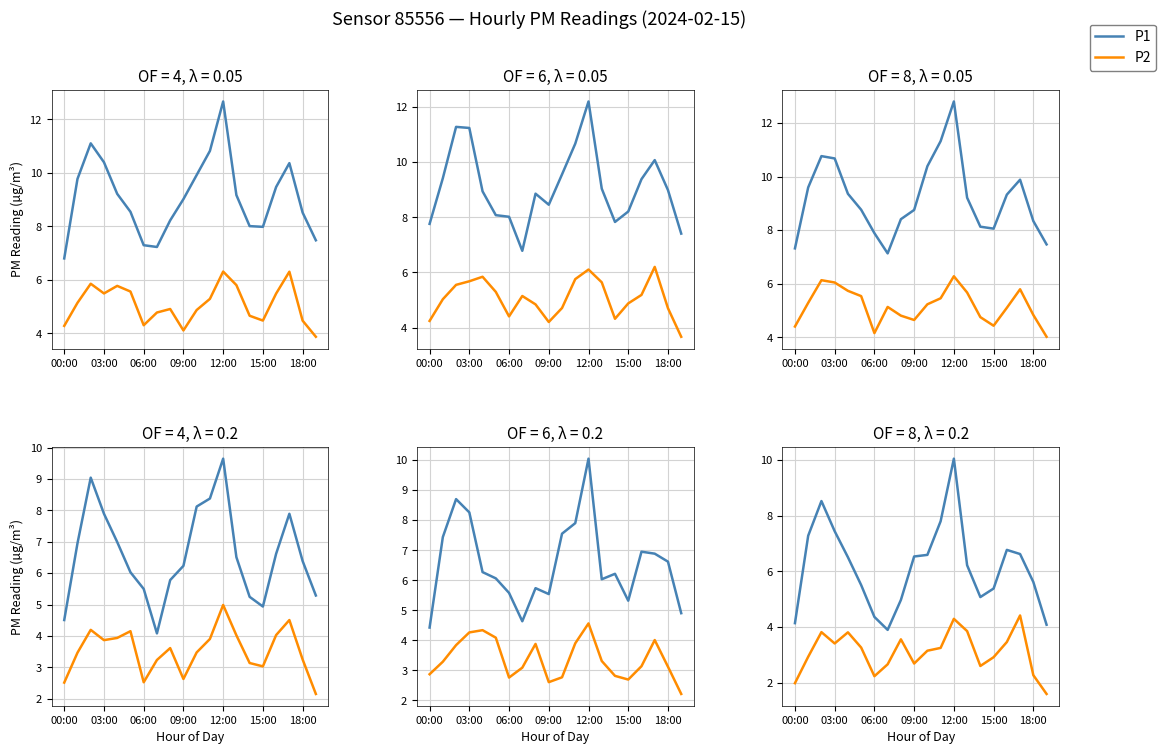

What is the minimum value for P2?

1.6